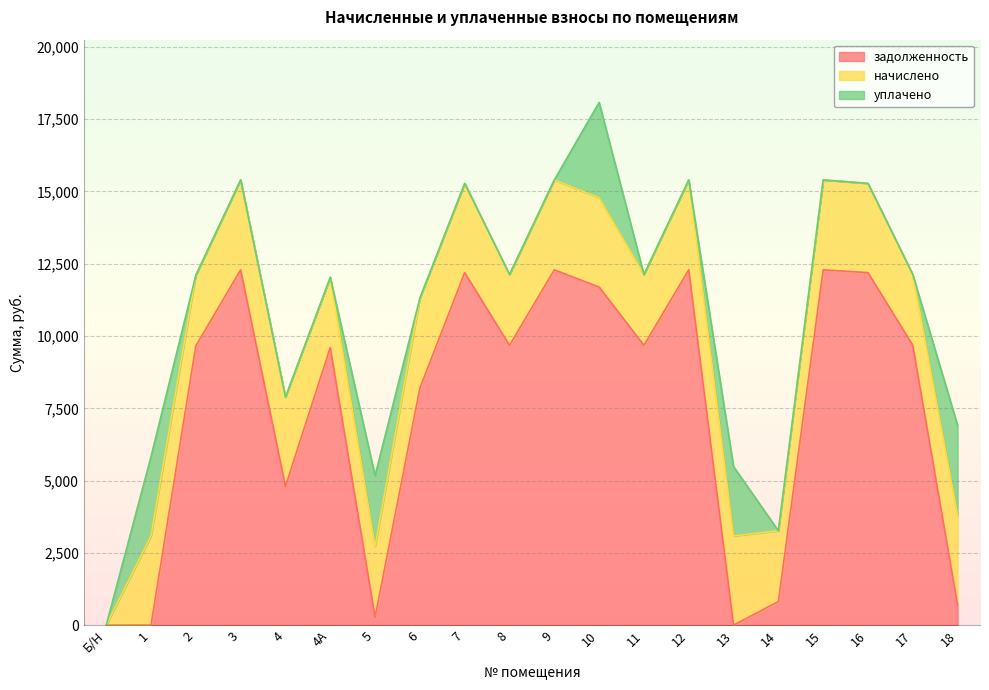

Between which two adjacent categories do уплачено and начислено first intersect?

9 and 10